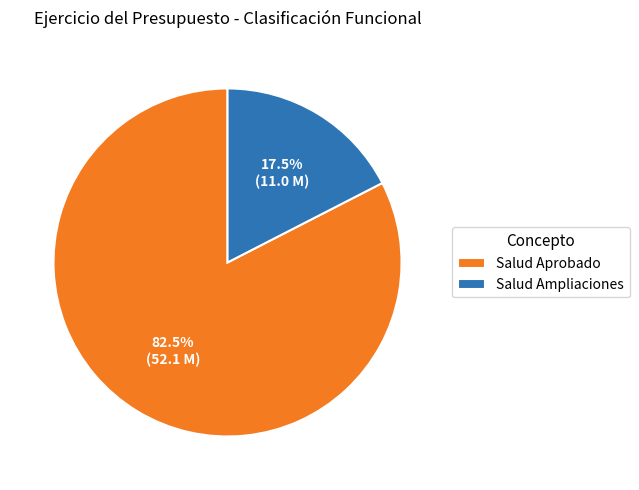

Is there any slice that represents more than half of the pie?

Yes